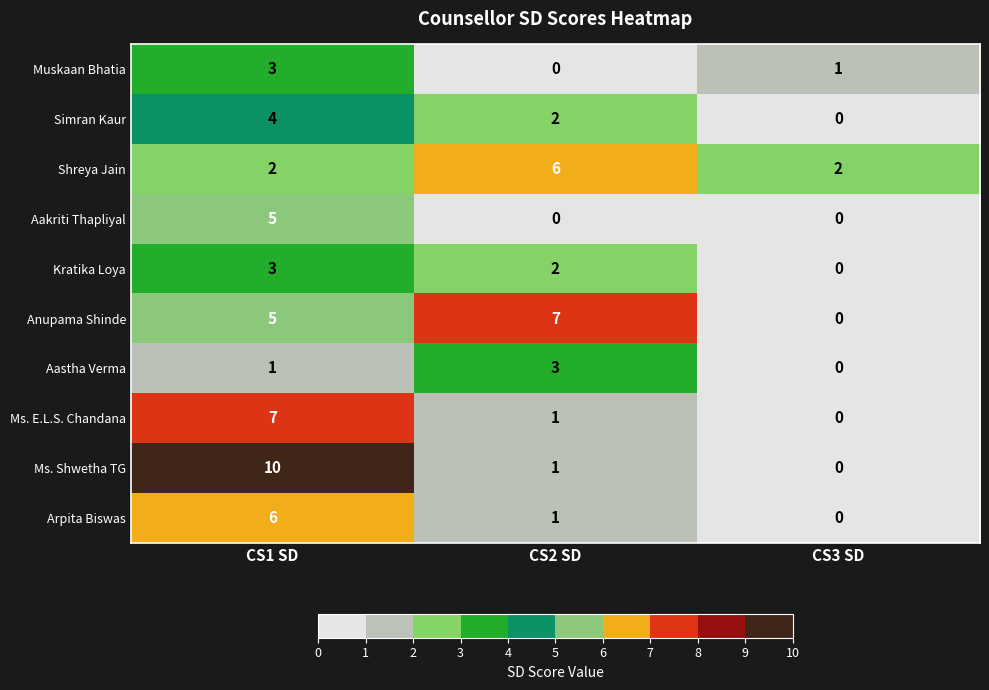

Reading right to left, extract all data points from this chart.

Muskaan Bhatia: CS3 SD=1	CS2 SD=0	CS1 SD=3
Simran Kaur: CS3 SD=0	CS2 SD=2	CS1 SD=4
Shreya Jain: CS3 SD=2	CS2 SD=6	CS1 SD=2
Aakriti Thapliyal: CS3 SD=0	CS2 SD=0	CS1 SD=5
Kratika Loya: CS3 SD=0	CS2 SD=2	CS1 SD=3
Anupama Shinde: CS3 SD=0	CS2 SD=7	CS1 SD=5
Aastha Verma: CS3 SD=0	CS2 SD=3	CS1 SD=1
Ms. E.L.S. Chandana: CS3 SD=0	CS2 SD=1	CS1 SD=7
Ms. Shwetha TG: CS3 SD=0	CS2 SD=1	CS1 SD=10
Arpita Biswas: CS3 SD=0	CS2 SD=1	CS1 SD=6